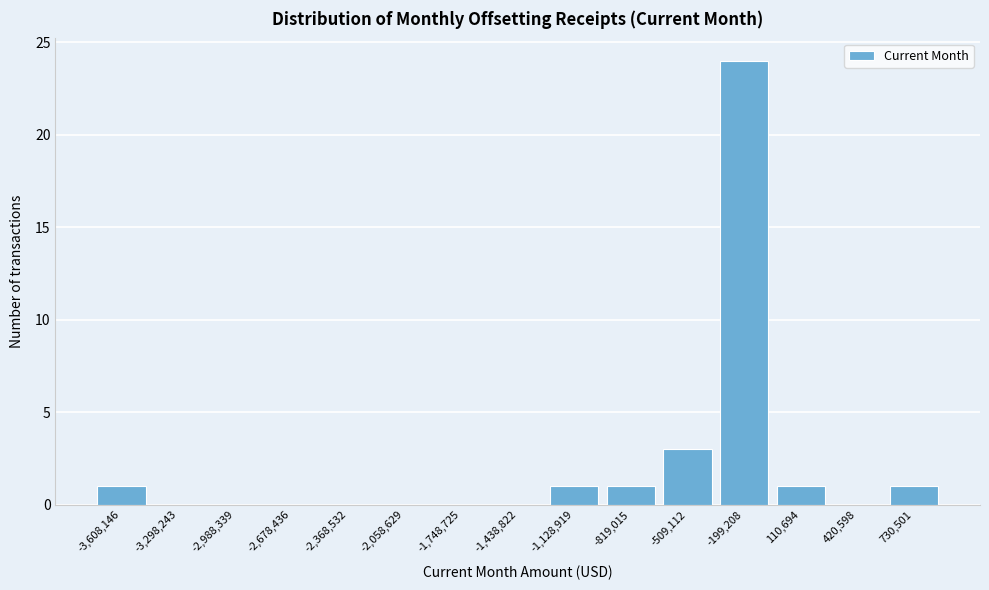

Reading left to right, what are all the values shown in this chart?

-3,608,146=1	-3,298,243=0	-2,988,339=0	-2,678,436=0	-2,368,532=0	-2,058,629=0	-1,748,725=0	-1,438,822=0	-1,128,919=1	-819,015=1	-509,112=3	-199,208=24	110,694=1	420,598=0	730,501=1